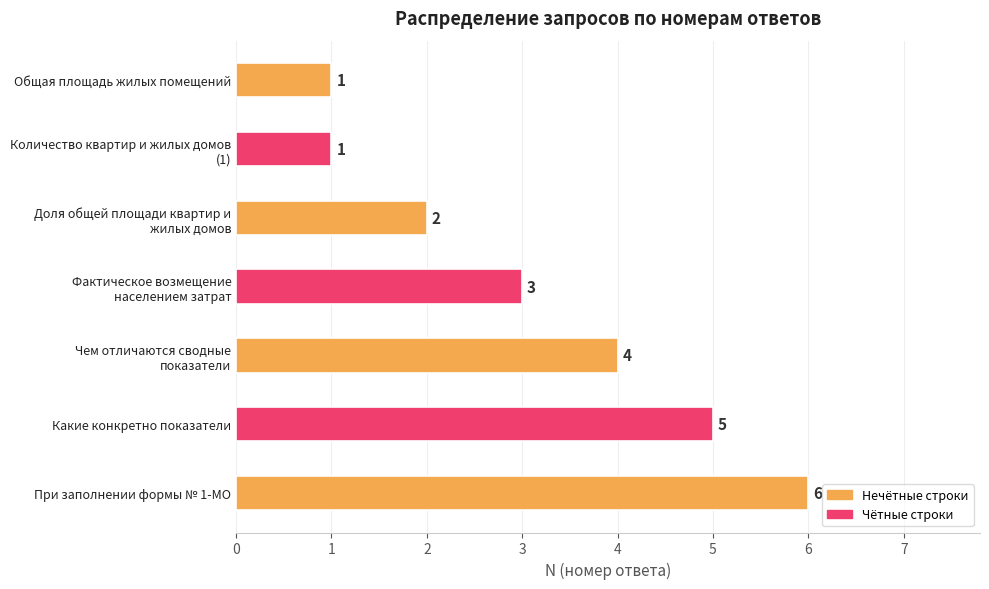

Which category has the highest value across all series?

При заполнении формы № 1-МО